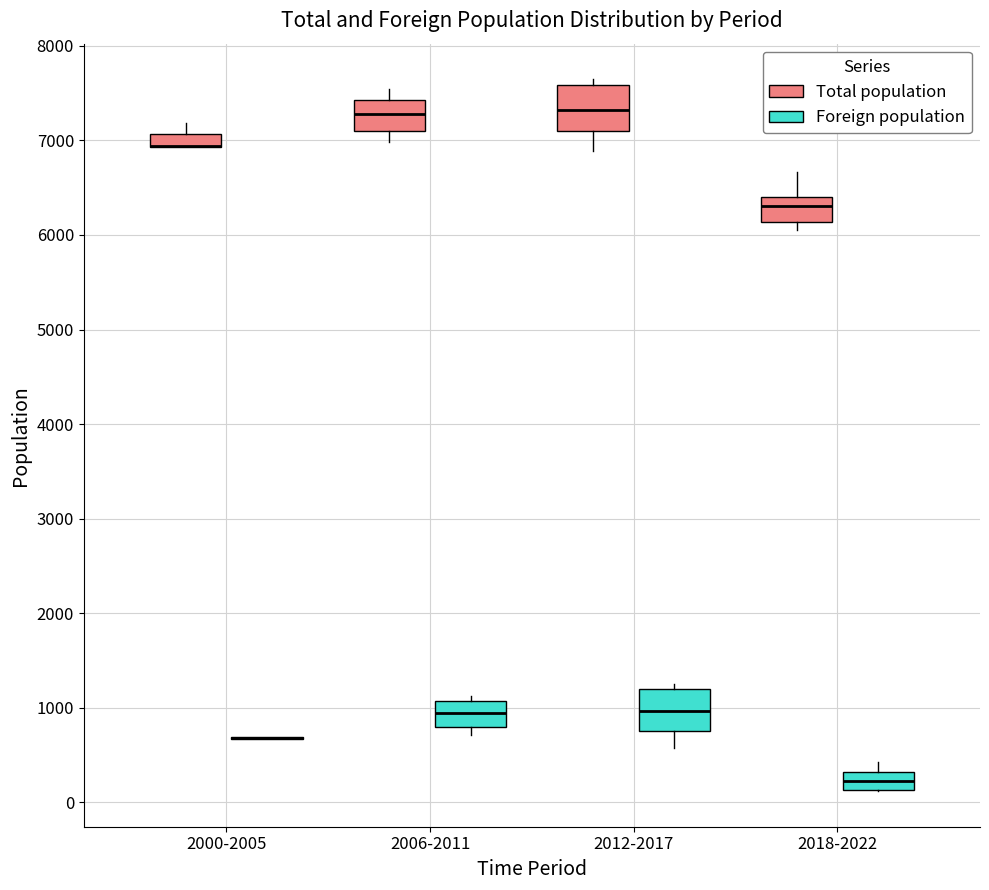

Where does the lower whisker of the box for 2006-2011 (Total population) end on the y-axis? The values are not printed on the chart, so give them approximately, as read against the axis.

7000